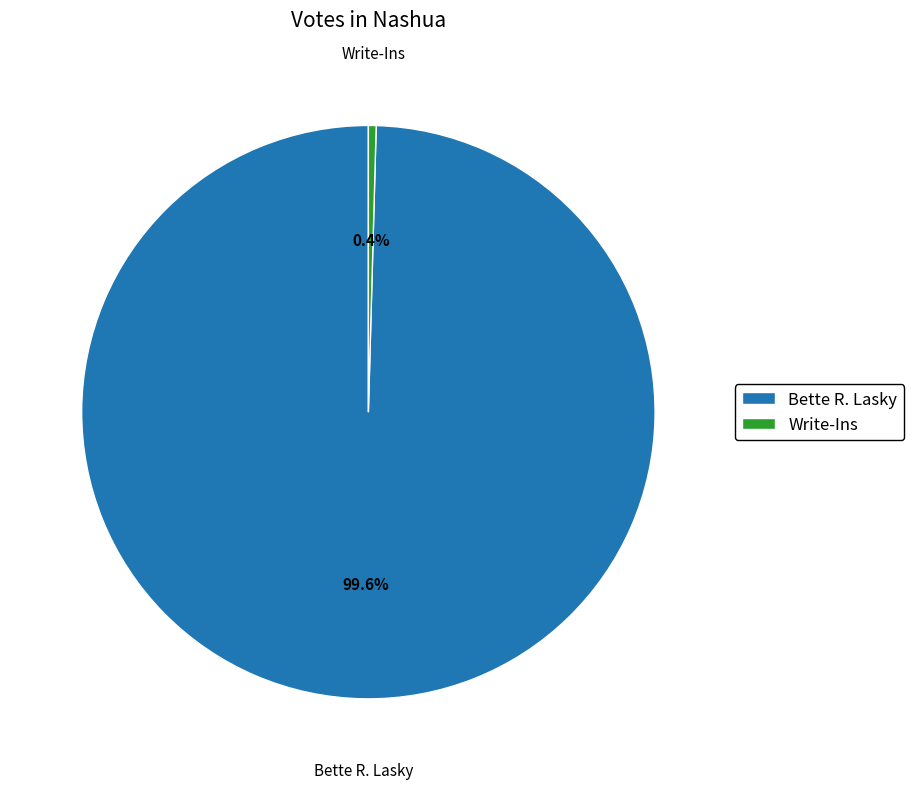

Which category accounts for the majority?

Bette R. Lasky